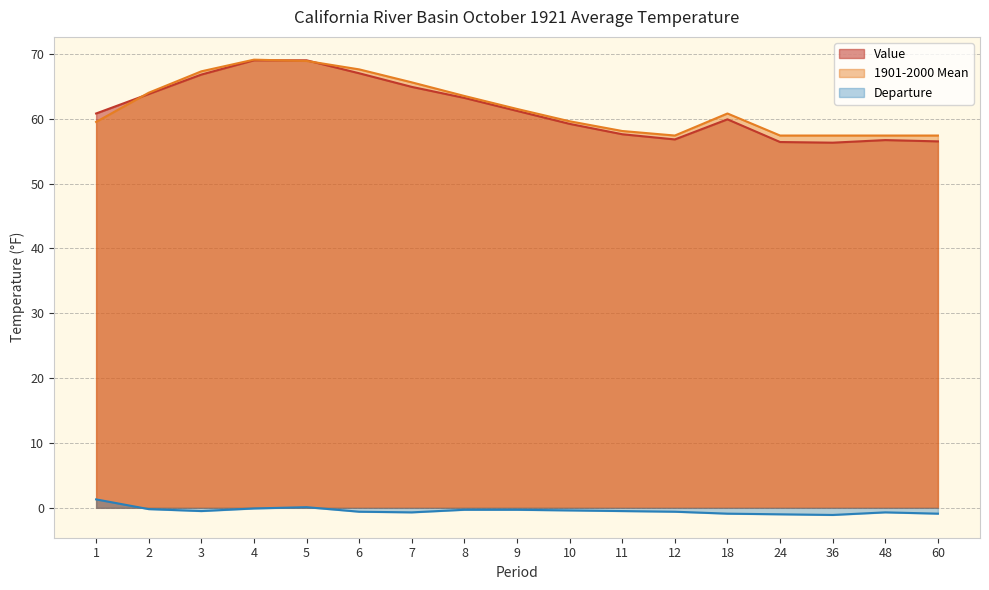

In 1901-2000 Mean, how many points are higher than both neighbors (excluding endpoints)?

2